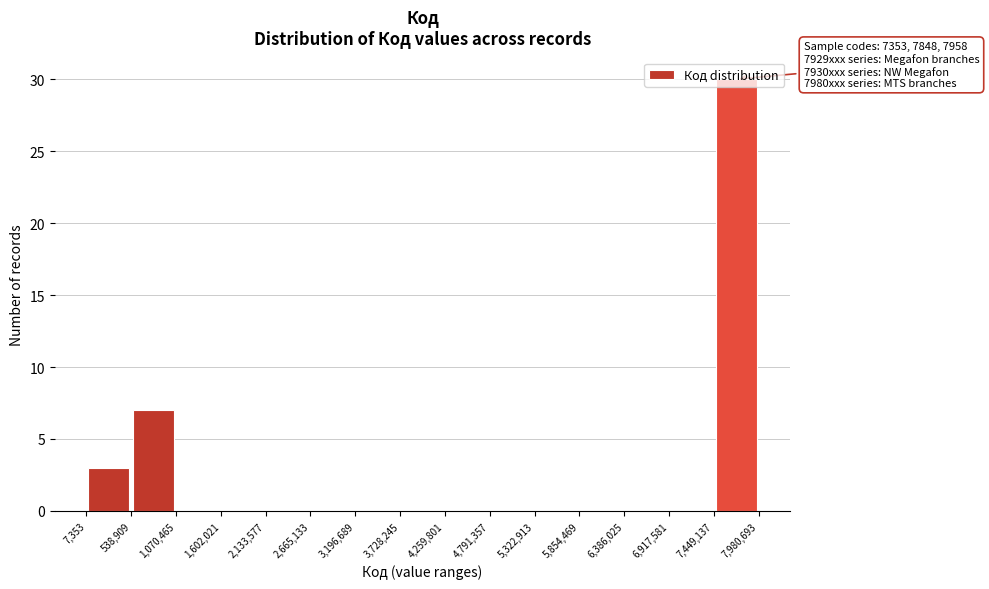

Which range on the x-axis has the tallest bar?

7,449,137 to 7,980,693